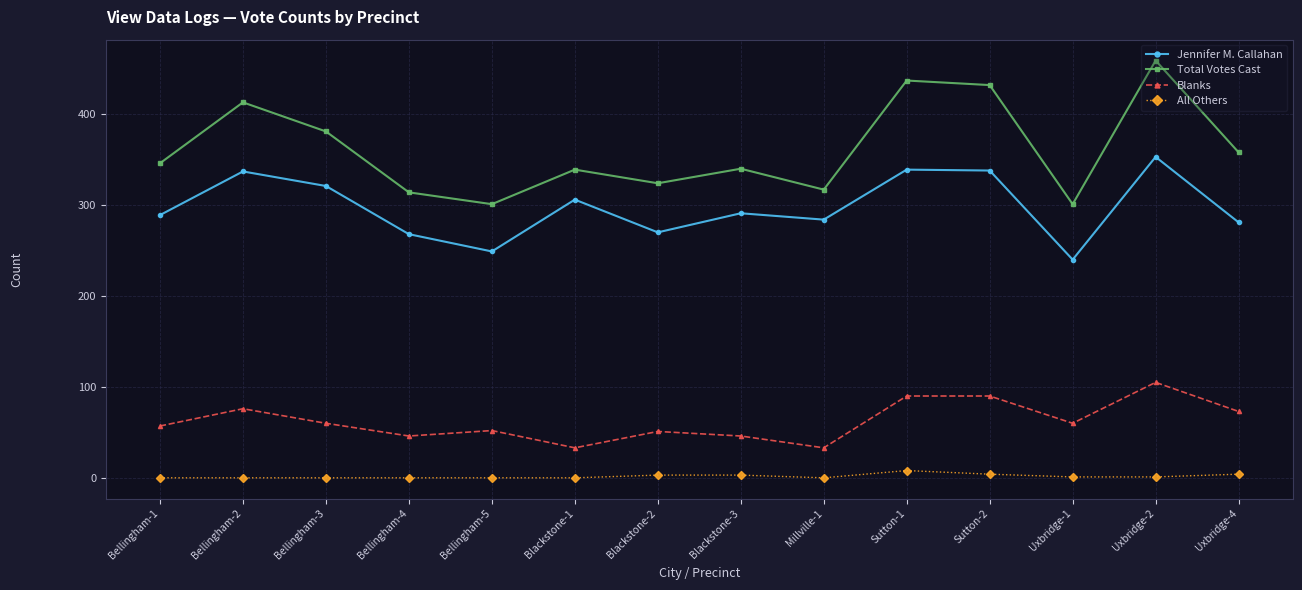

At which category is the sum across all series the highest?

Uxbridge-2